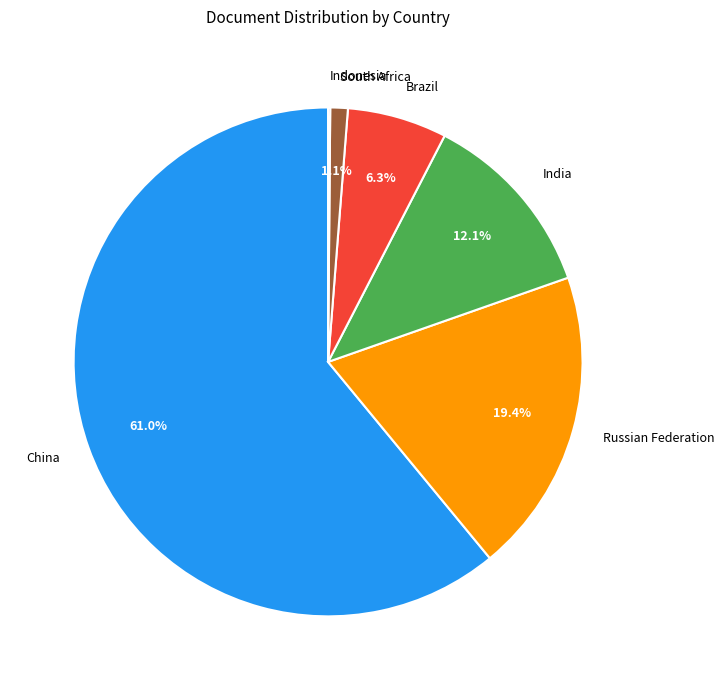

To the nearest percent, what portion does Brazil represent?

6%